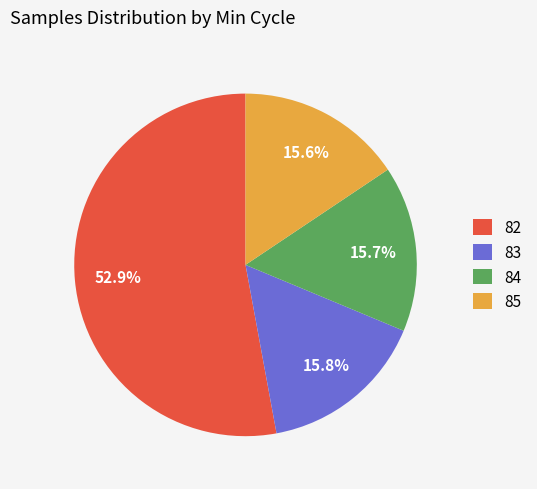

What is the ratio of the value at 83 to the value at 82?

0.3